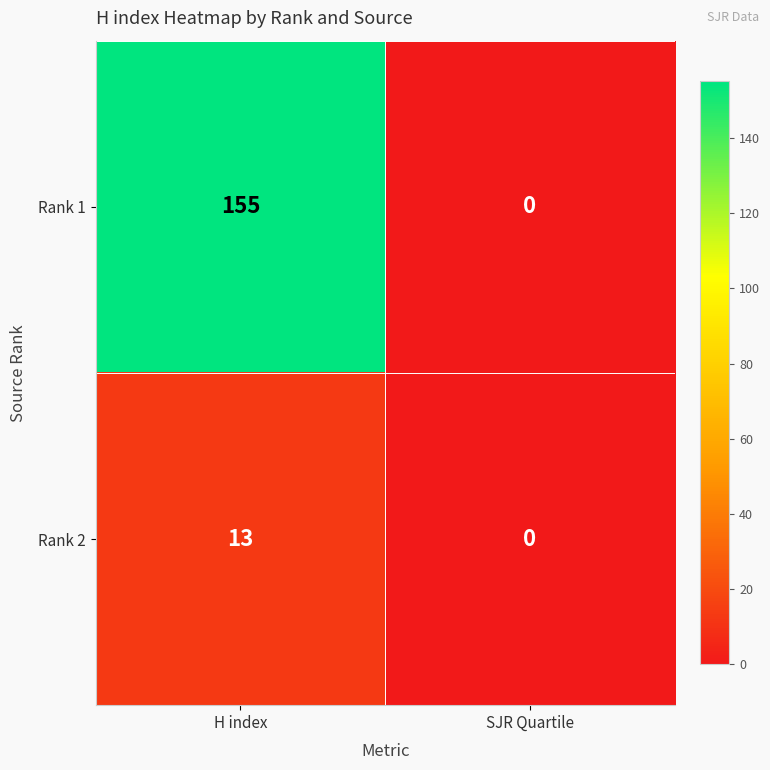

Rank the series by their maximum value, from lowest to highest.

Rank 2, Rank 1